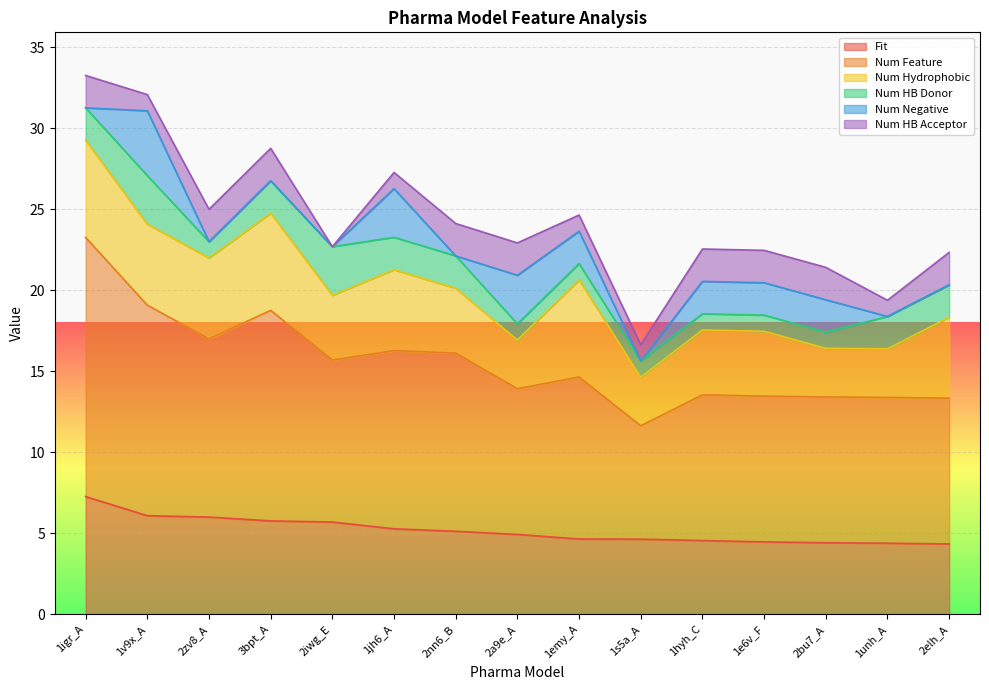

True or false: Num Feature and Num HB Donor cross at least once.

False